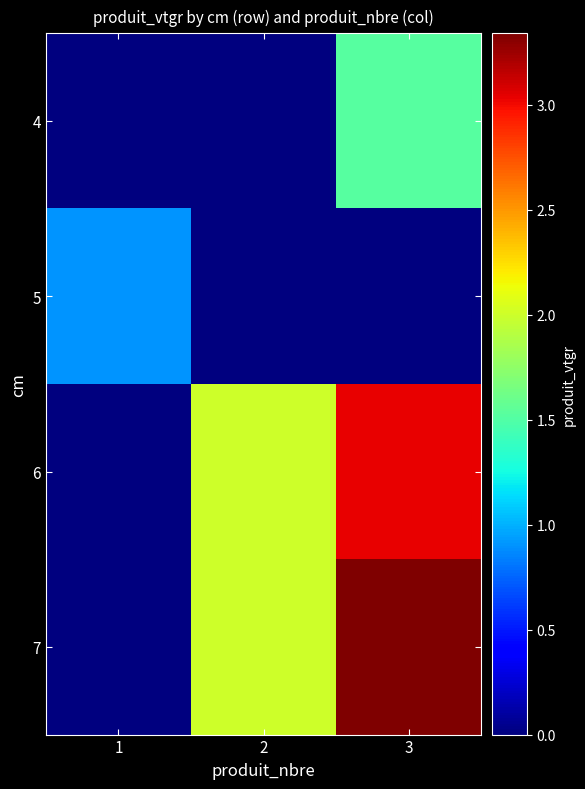

Between 1 and 3, which is larger?

3